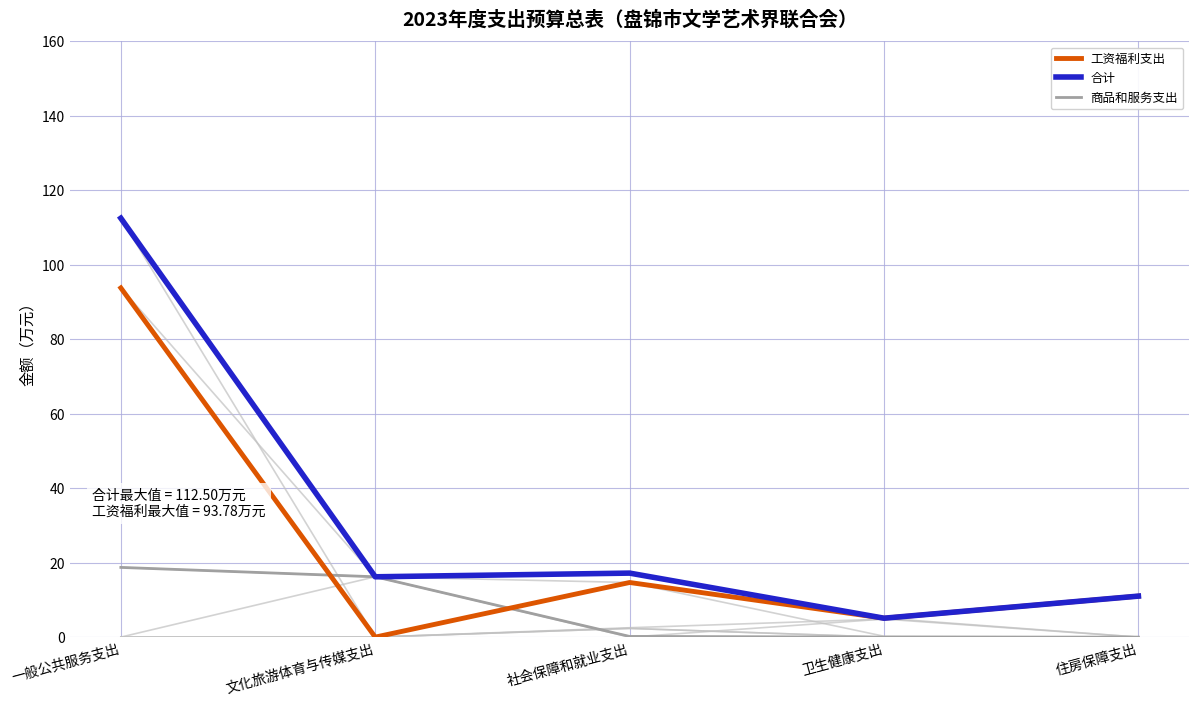

What is the label of the 3rd point from the left?

社会保障和就业支出